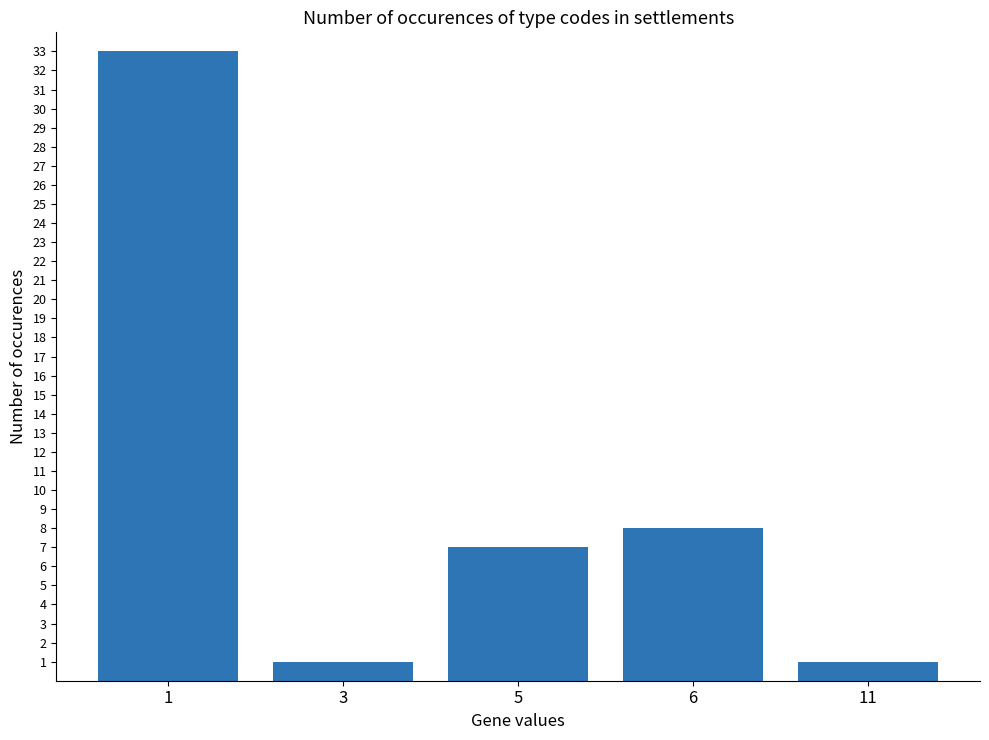

What is the sum of all values?

50